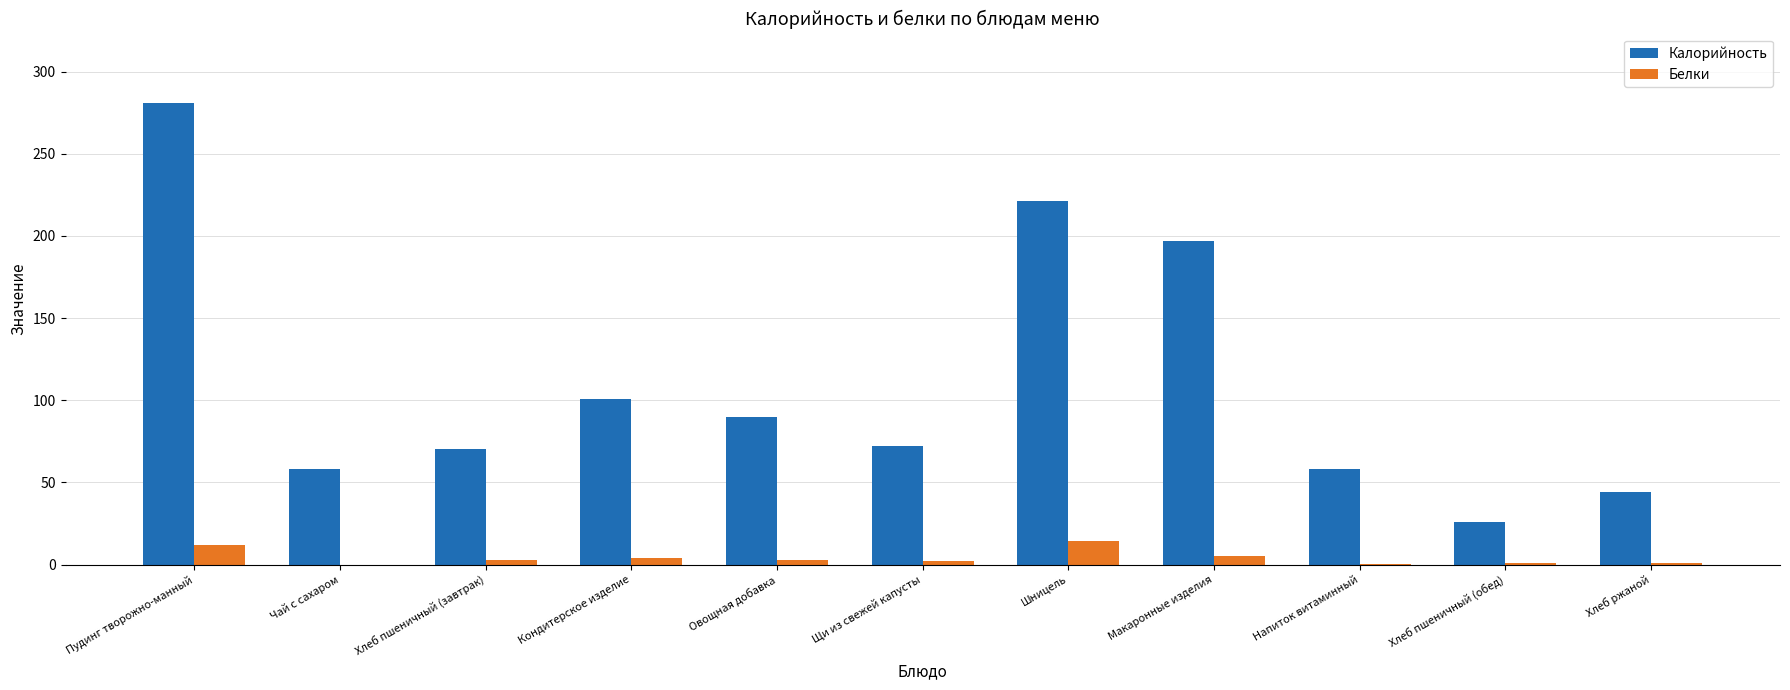

Count the number of categories in the chart.

11